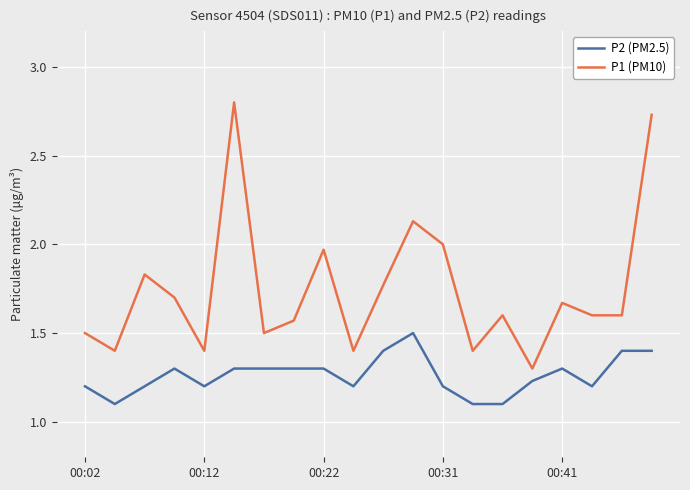

True or false: P1 (PM10) and P2 (PM2.5) cross at least once.

False